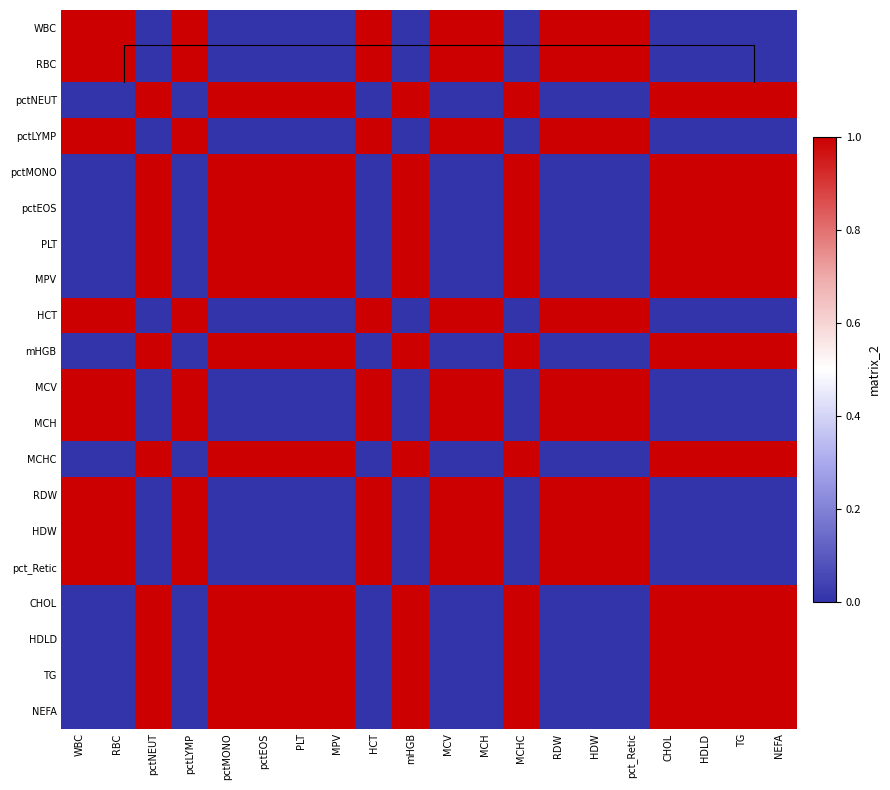

What is the difference between the maximum and minimum values in the pctMONO series?

1